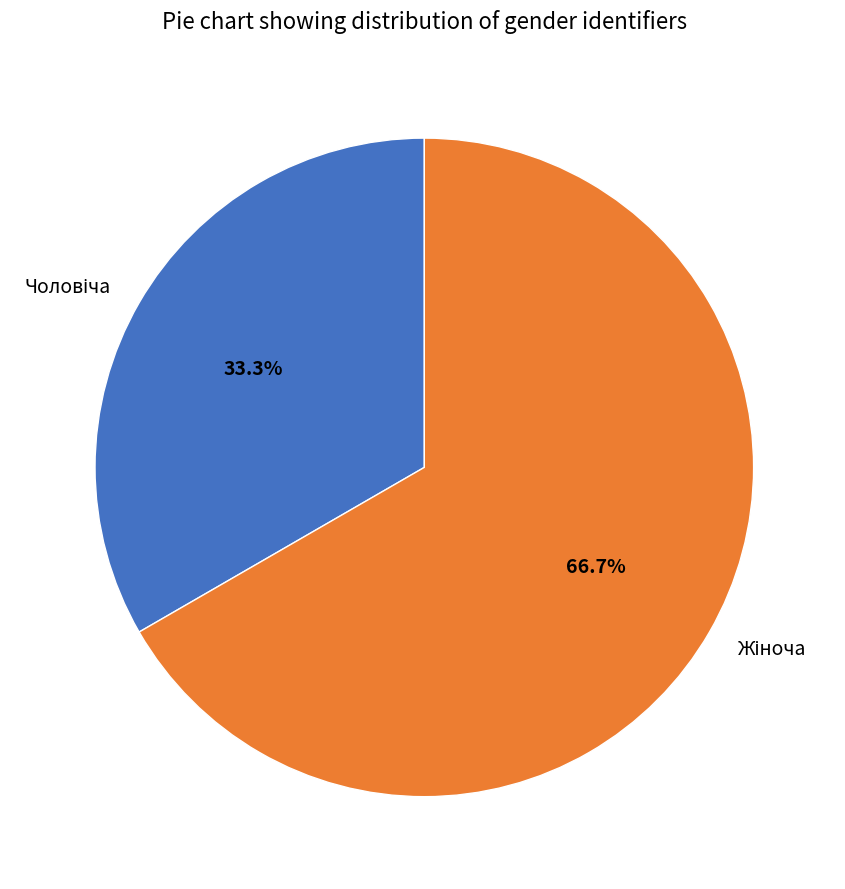

Does any single category account for the majority?

Yes